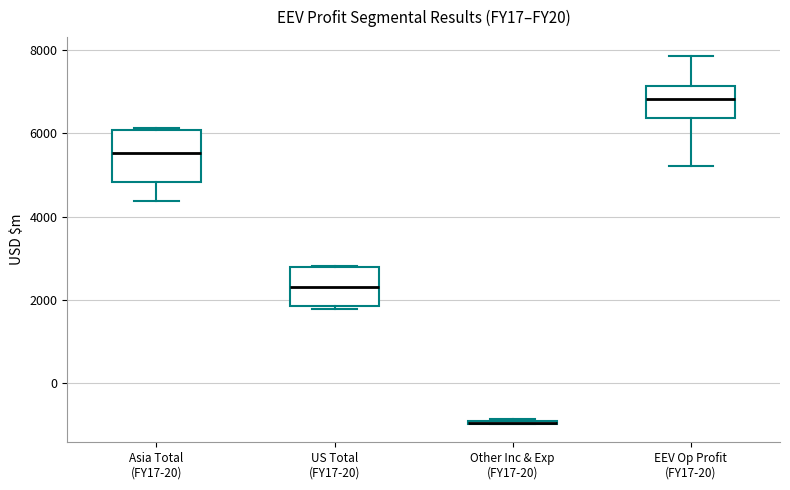

Which box is the tallest, from its lower edge to its upper edge?

Asia Total (FY17-20)